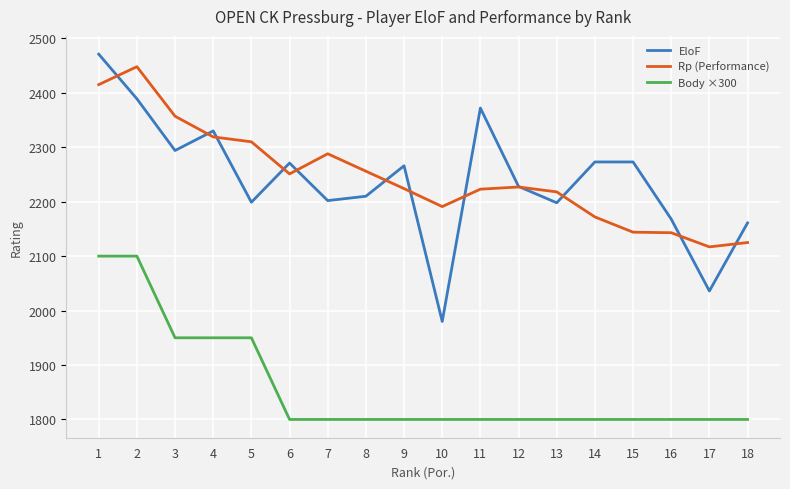

How many lines are shown in the chart?

3